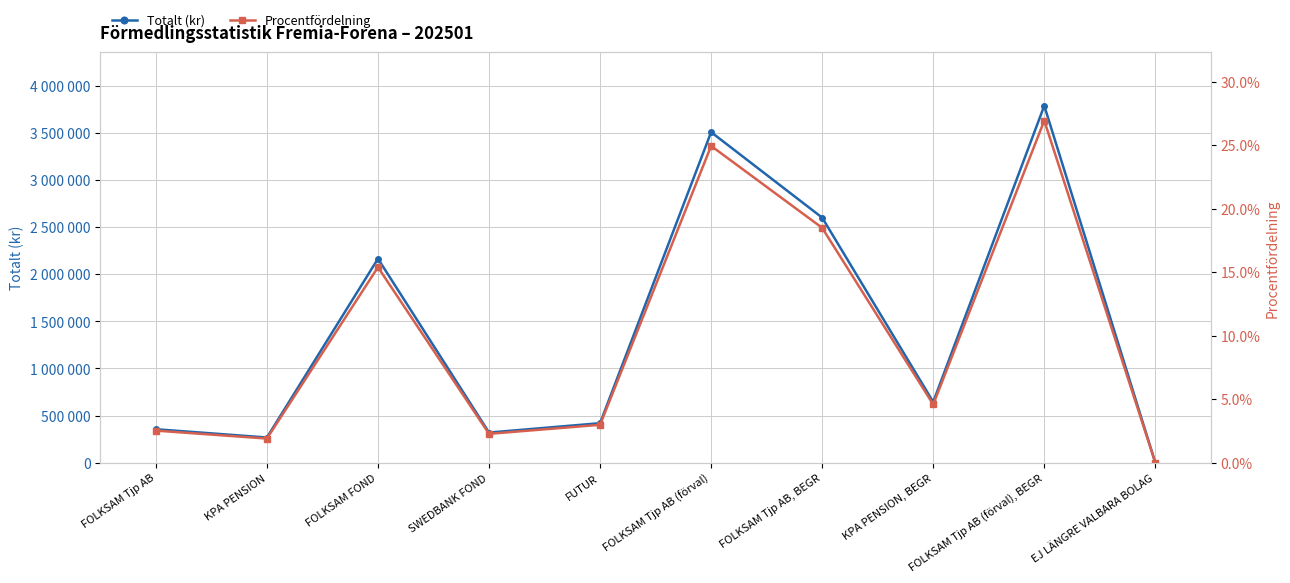

What is the total value across all series at FOLKSAM FOND?

2164110.2